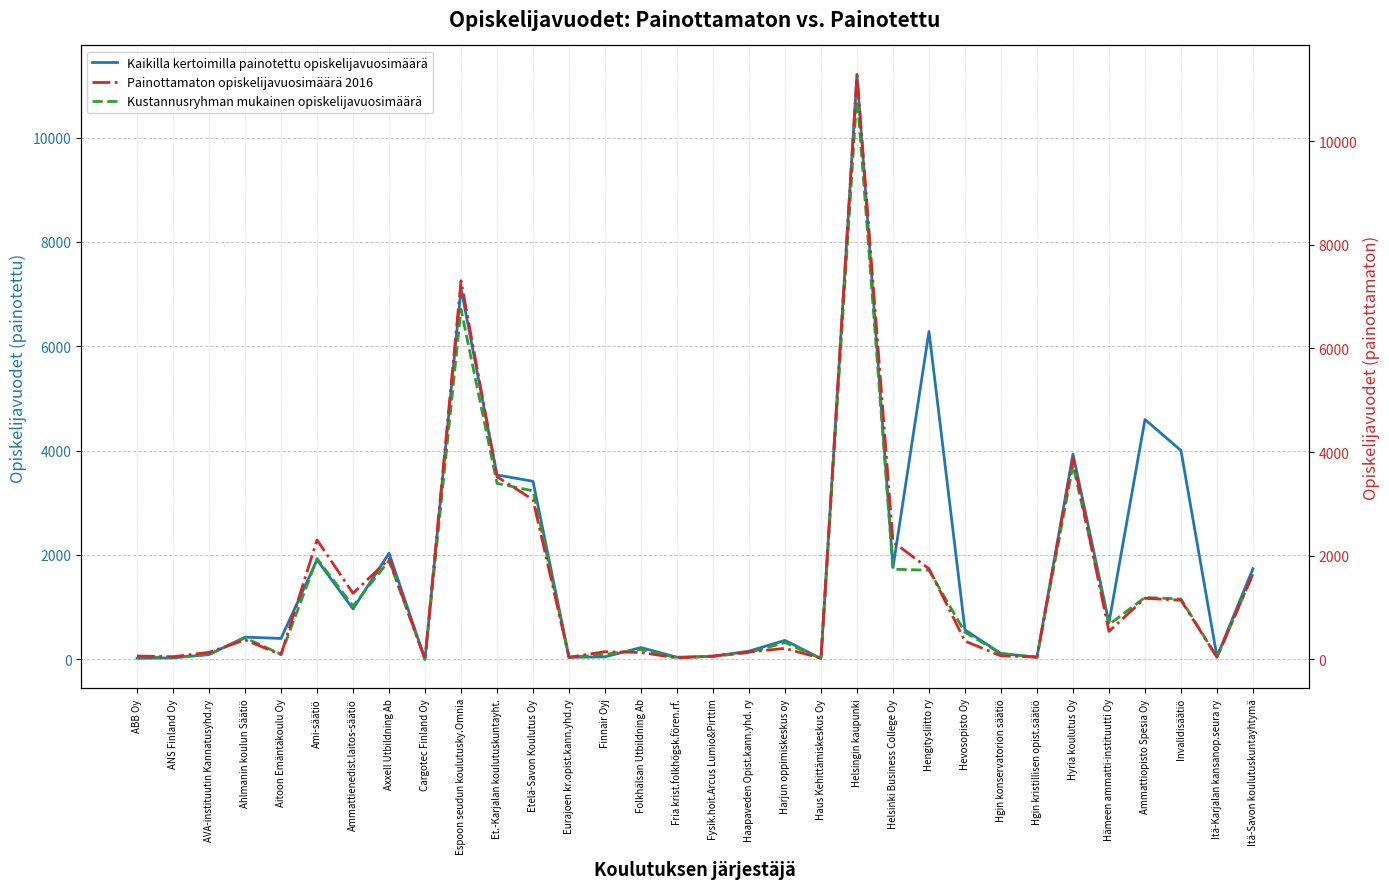

Where do Kaikilla kertoimilla painotettu opiskelijavuosimäärä and Kustannusryhman mukainen opiskelijavuosimäärä first cross each other?

AVA-instituutin Kannatusyhd.ry and Ahlmanin koulun Säätiö